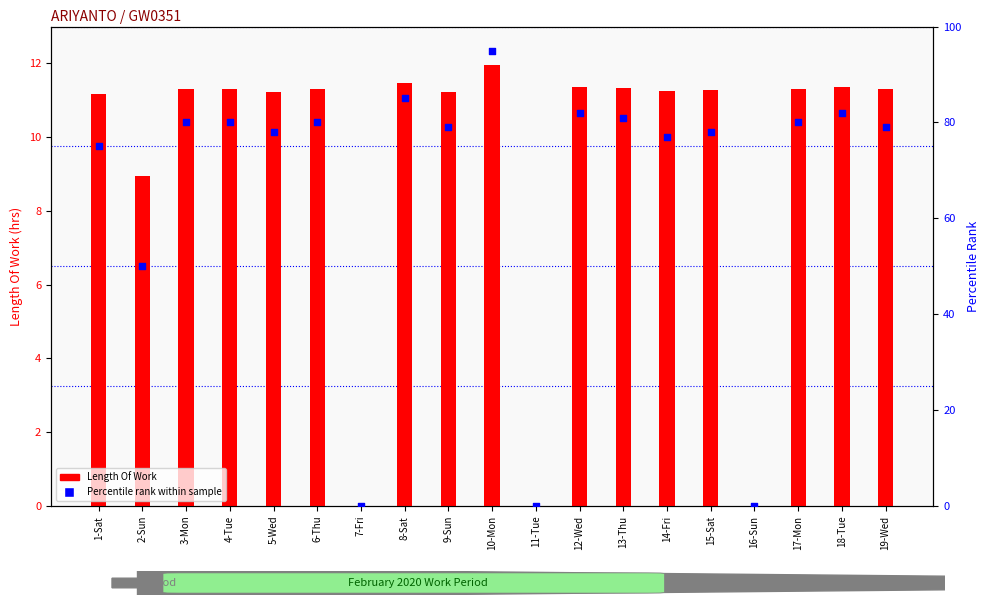

Which series reaches the minimum Y coordinate?

Length Of Work